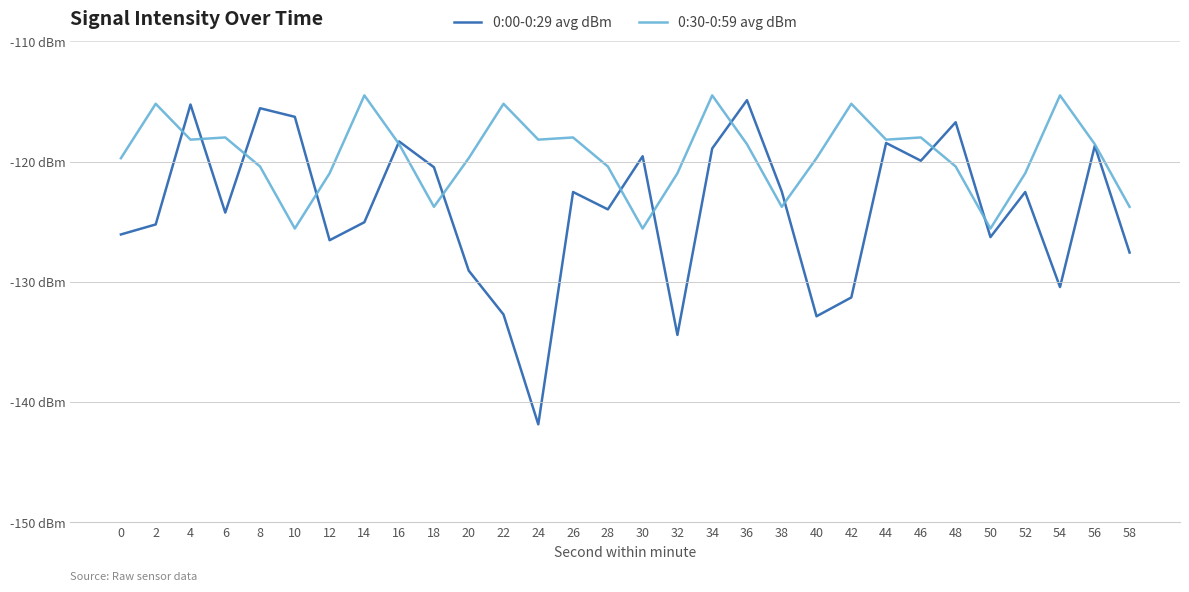

What are all the series names shown in the legend?

0:00-0:29 avg dBm, 0:30-0:59 avg dBm